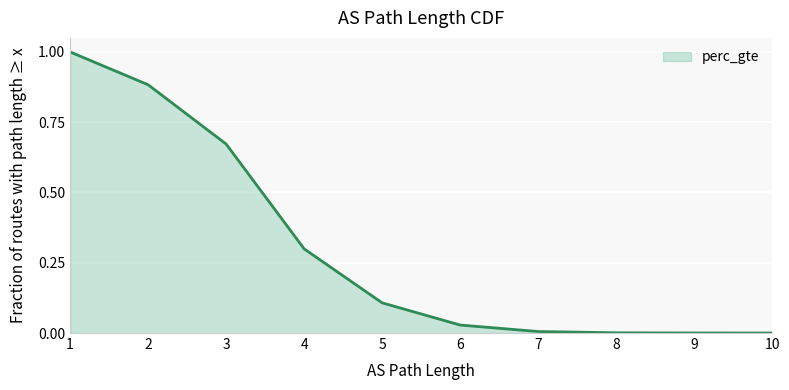

What is the change in value from 1 to 6?

-1.0